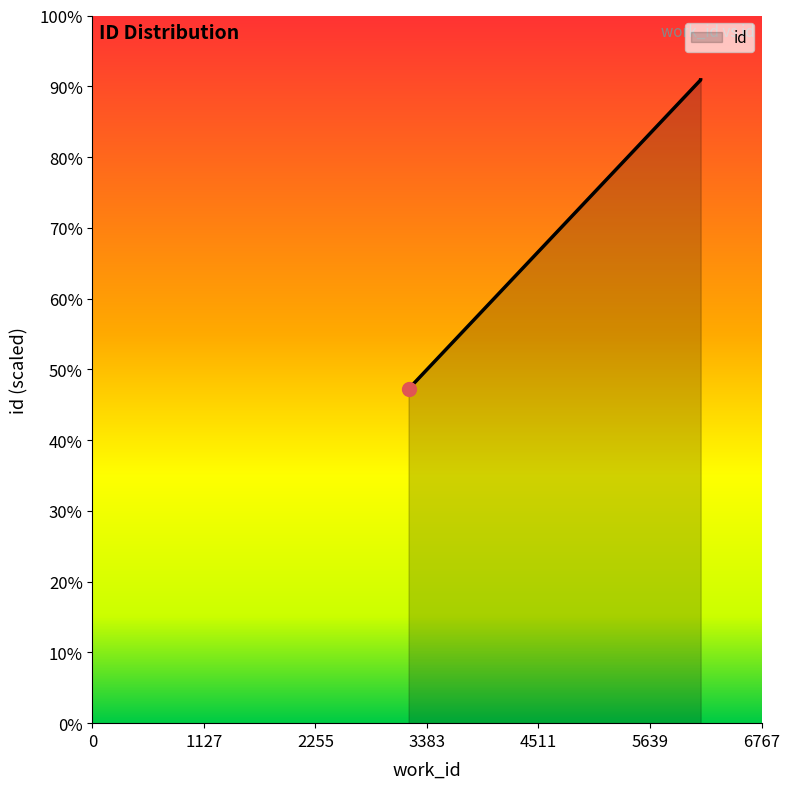

The chart shows a value of 23467 at 6151. True or false?

False